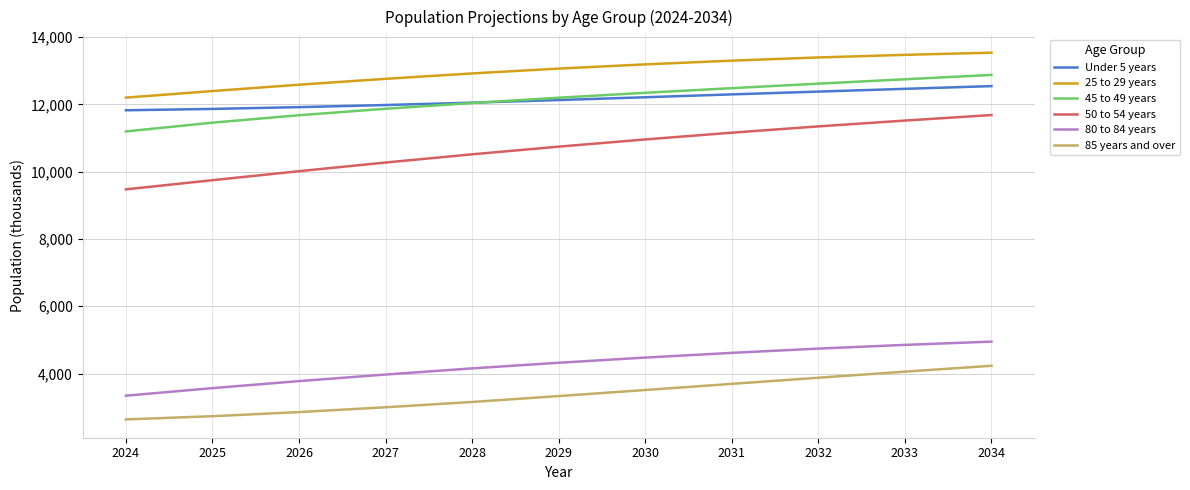

What are all the series names shown in the legend?

Under 5 years, 25 to 29 years, 45 to 49 years, 50 to 54 years, 80 to 84 years, 85 years and over